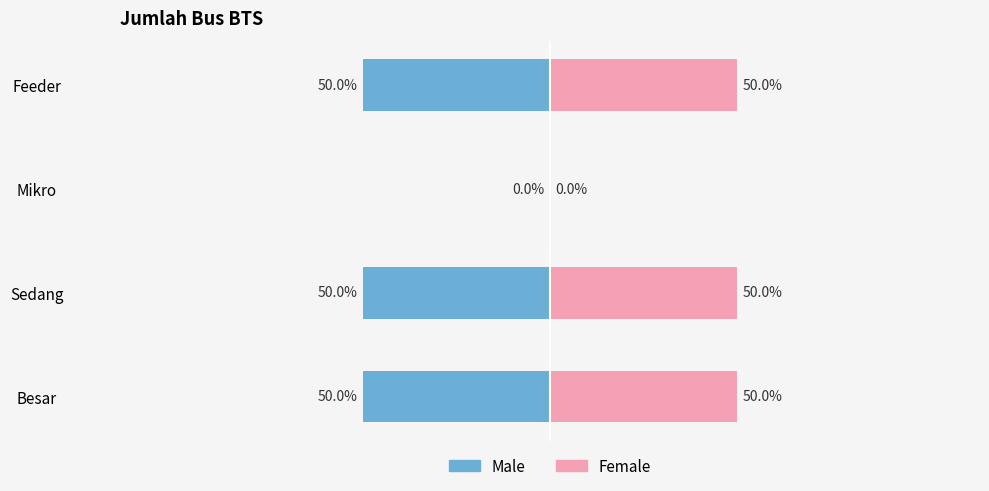

What is the approximate value of Female at Feeder, to the nearest 10?

50